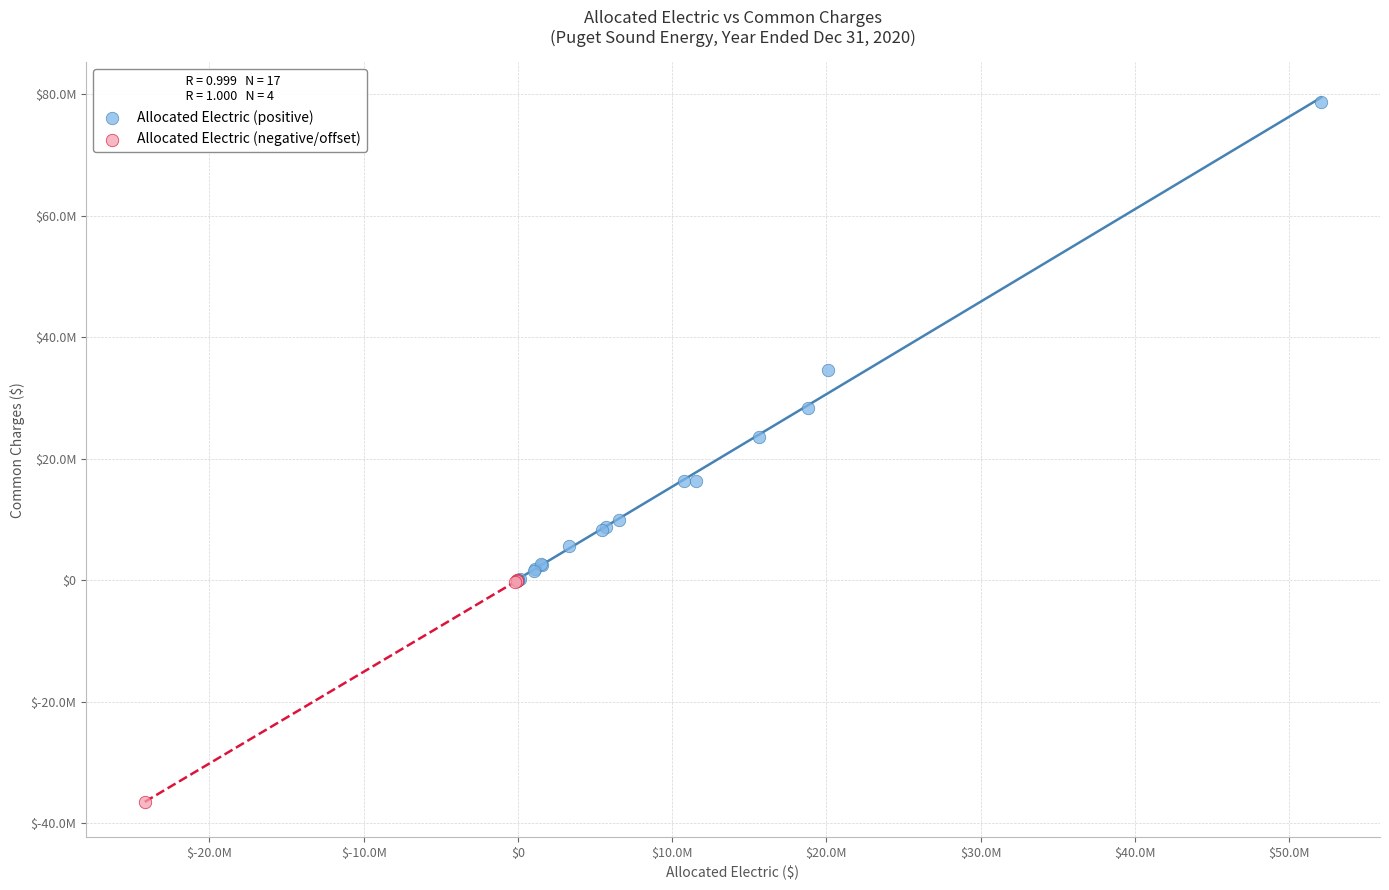

What are all the series names shown in the legend?

Allocated Electric (positive), Allocated Electric (negative/offset)